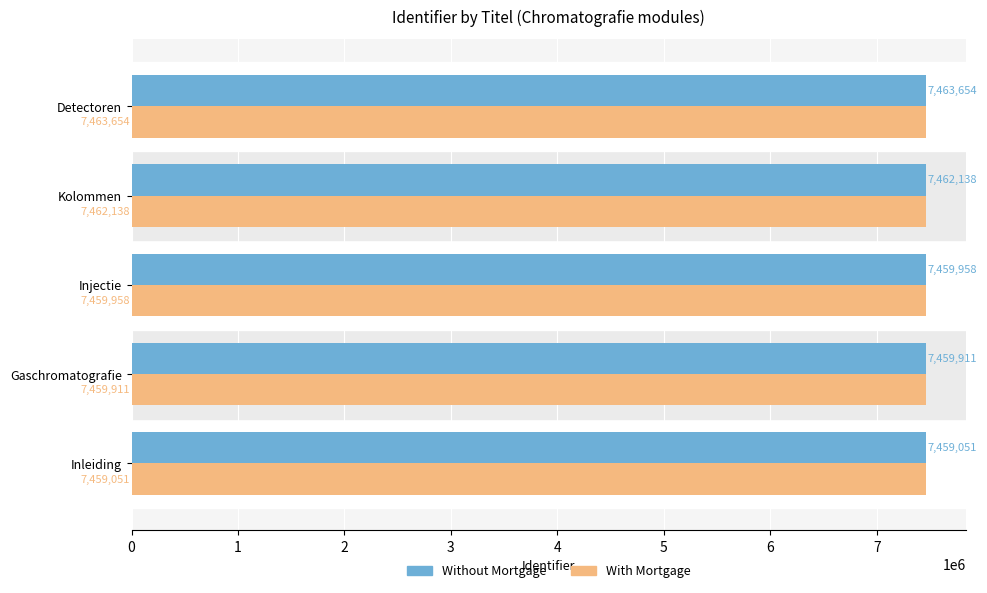

At which category is the sum across all series the highest?

Detectoren